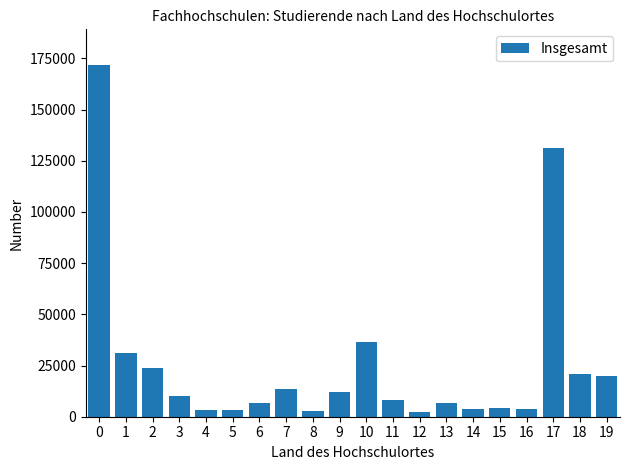

Is it true that the value at 15 is 4260?

True